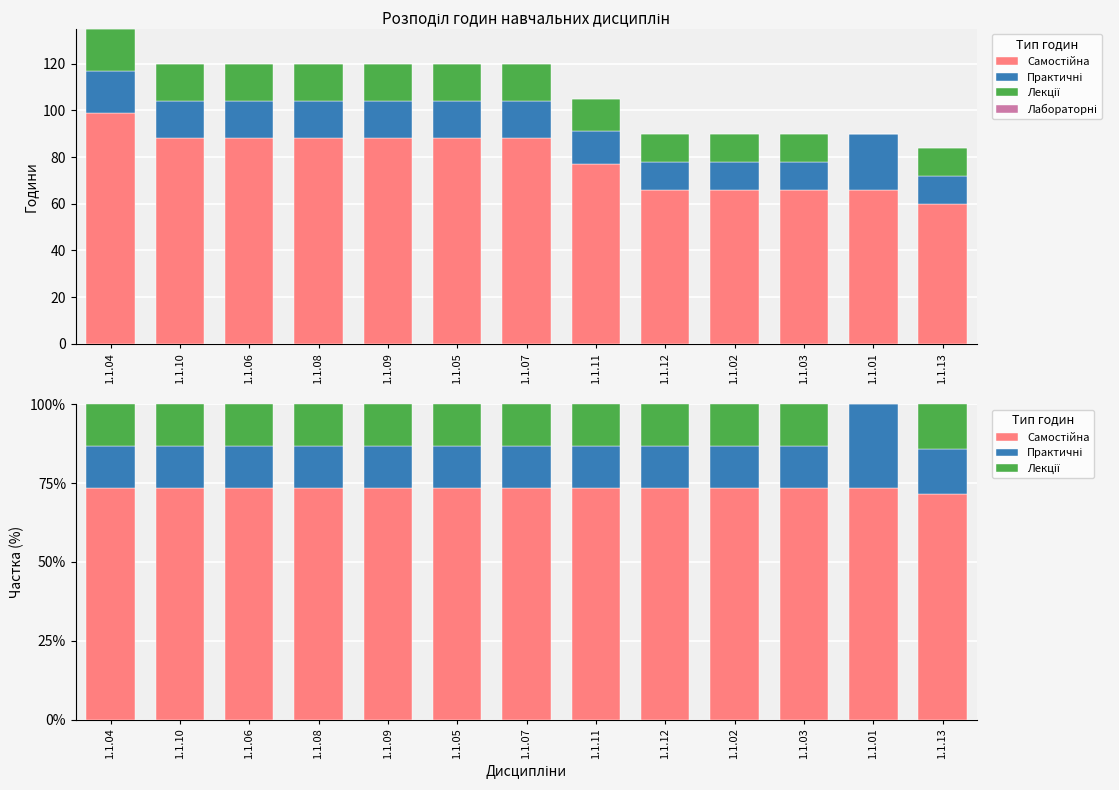

Reading left to right, list all the values displayed in this chart.

Самостійна: 1.1.04=73.3	1.1.10=73.3	1.1.06=73.3	1.1.08=73.3	1.1.09=73.3	1.1.05=73.3	1.1.07=73.3	1.1.11=73.3	1.1.12=73.3	1.1.02=73.3	1.1.03=73.3	1.1.01=73.3	1.1.13=71.4
Практичні: 1.1.04=13.3	1.1.10=13.3	1.1.06=13.3	1.1.08=13.3	1.1.09=13.3	1.1.05=13.3	1.1.07=13.3	1.1.11=13.3	1.1.12=13.3	1.1.02=13.3	1.1.03=13.3	1.1.01=26.7	1.1.13=14.3
Лекції: 1.1.04=13.3	1.1.10=13.3	1.1.06=13.3	1.1.08=13.3	1.1.09=13.3	1.1.05=13.3	1.1.07=13.3	1.1.11=13.3	1.1.12=13.3	1.1.02=13.3	1.1.03=13.3	1.1.01=0.0	1.1.13=14.3
Лабораторні: 1.1.04=0.0	1.1.10=0.0	1.1.06=0.0	1.1.08=0.0	1.1.09=0.0	1.1.05=0.0	1.1.07=0.0	1.1.11=0.0	1.1.12=0.0	1.1.02=0.0	1.1.03=0.0	1.1.01=0.0	1.1.13=0.0